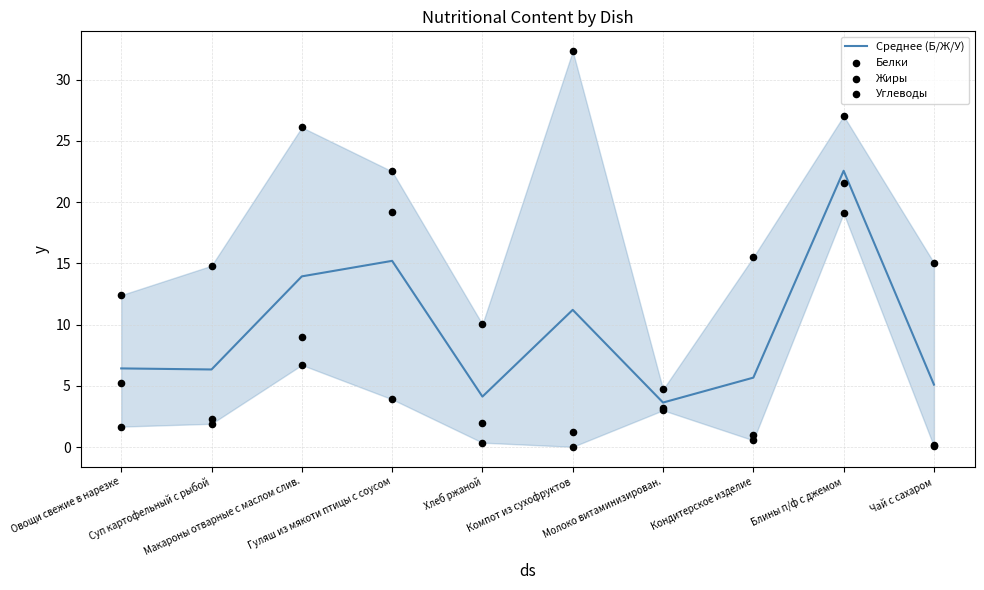

Which series has the largest Y range (max minus min)?

Углеводы